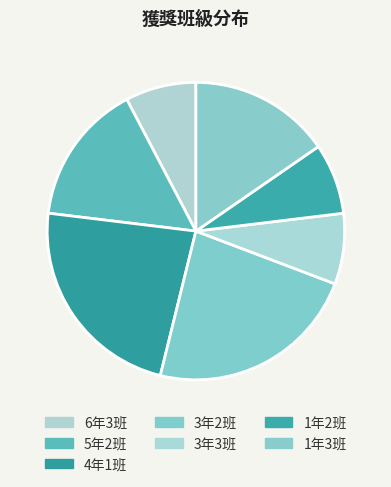

Is there a majority slice in this chart?

No